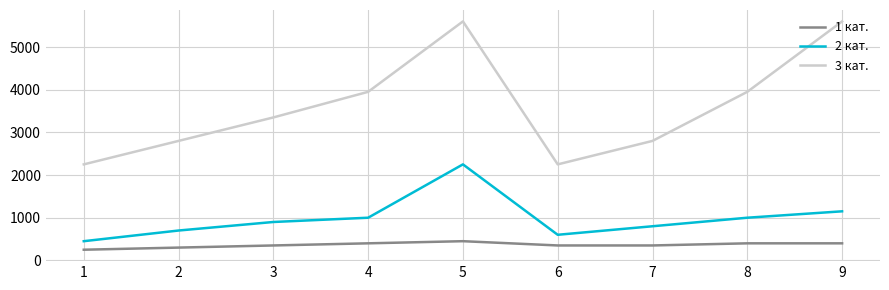

Reading left to right, list all the values displayed in this chart.

1 кат.: 250	300	350	400	450	350	350	400	400
2 кат.: 450	700	900	1000	2250	600	800	1000	1150
3 кат.: 2250	2800	3350	3950	5600	2250	2800	3950	5600